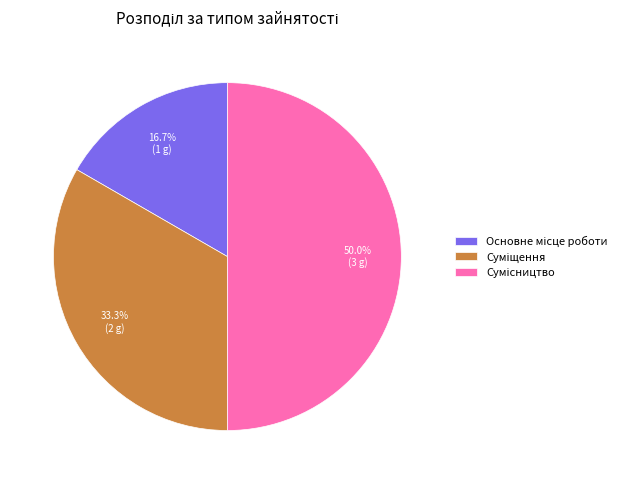

How many slices are in this pie chart?

3